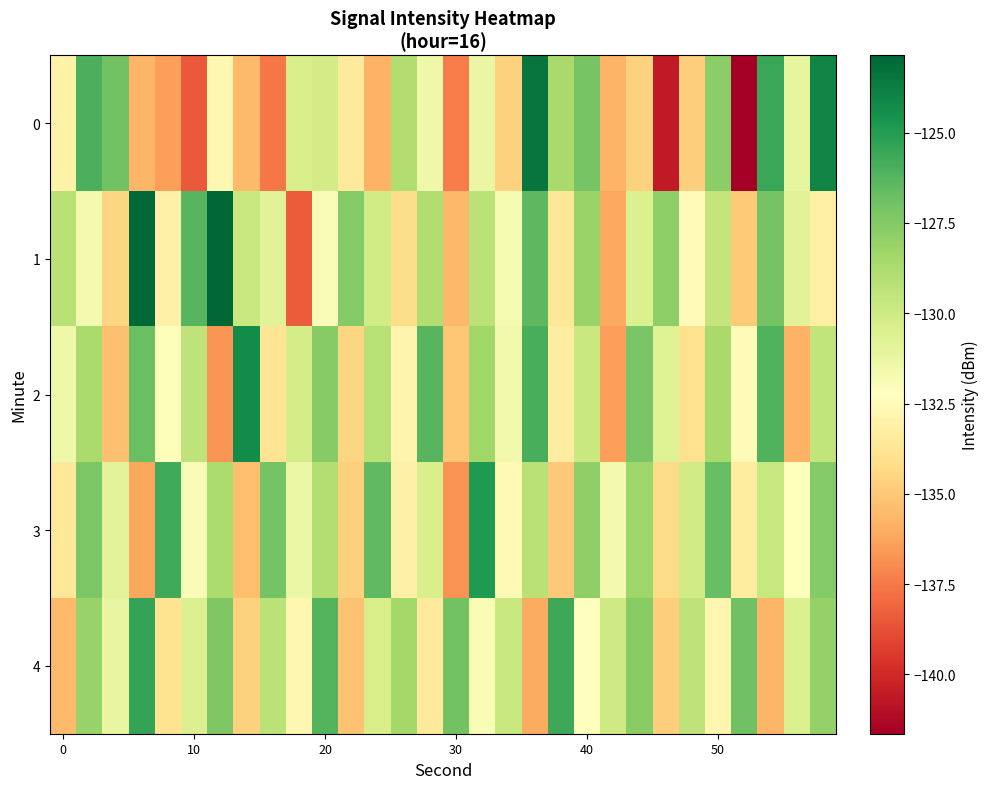

Which series has the widest spread of values?

row_0